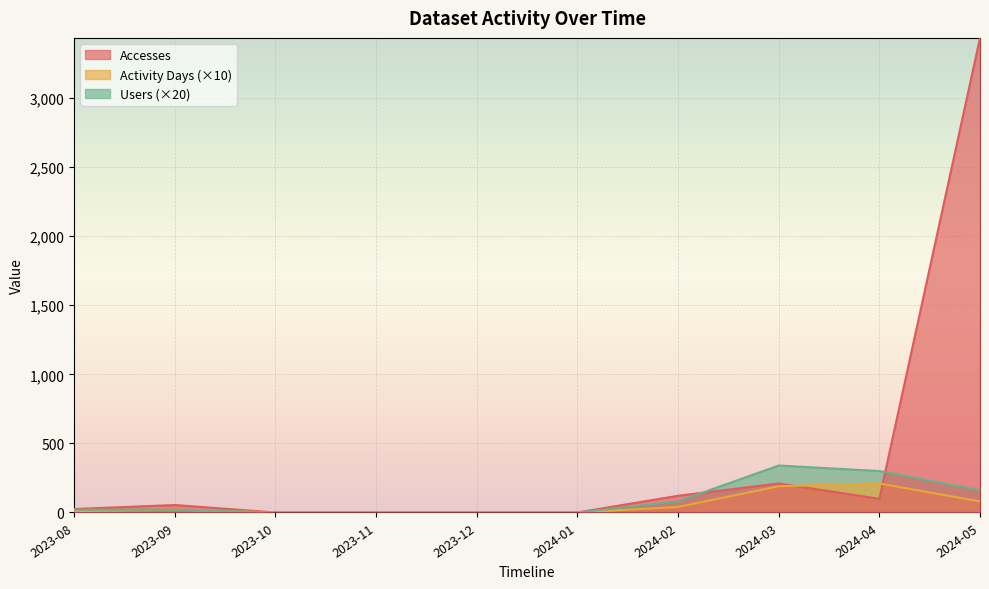

What is the maximum value shown in the chart?

3436